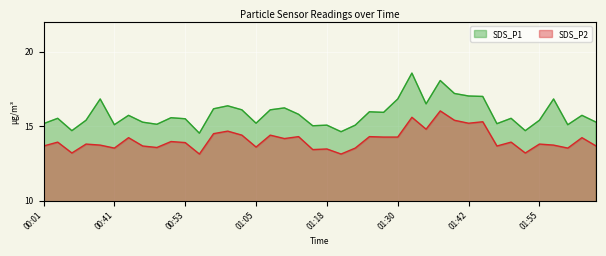

What is the smallest value displayed?

13.1